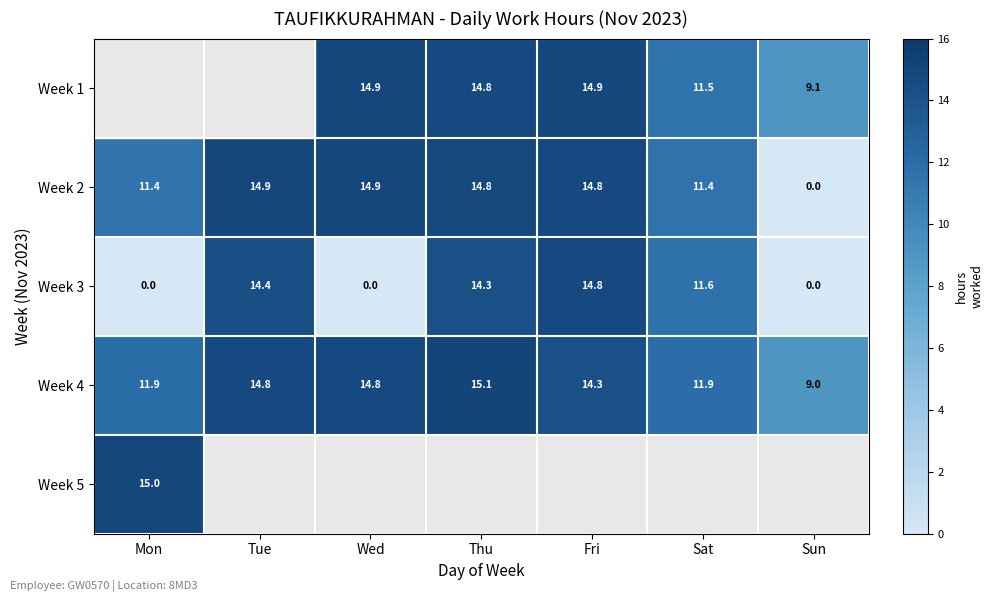

At which label is Week 5 closest to 14?

Mon